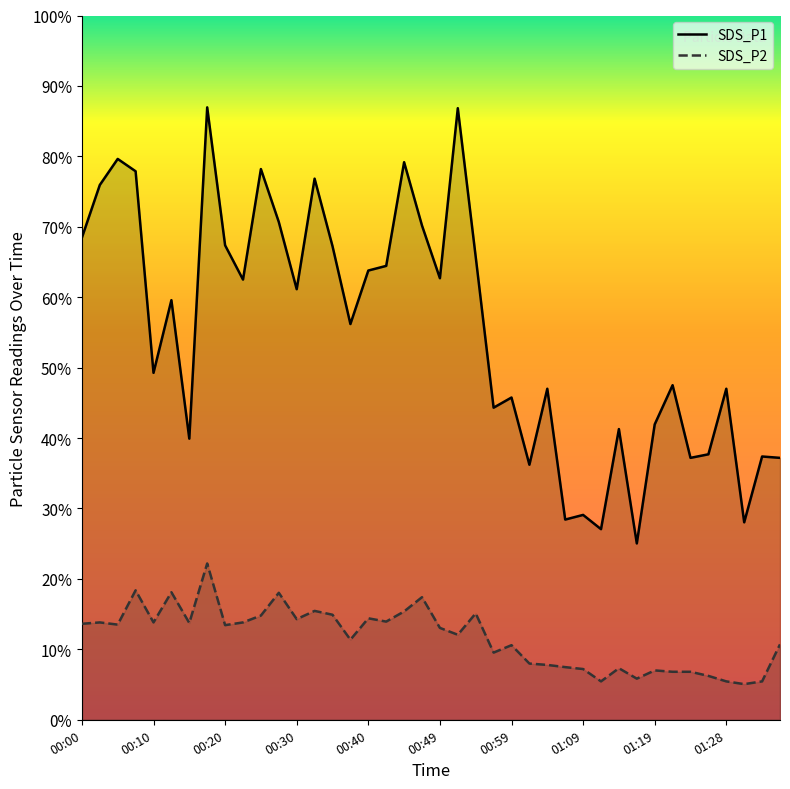

Rank the series by their maximum value, from highest to lowest.

SDS_P1, SDS_P2